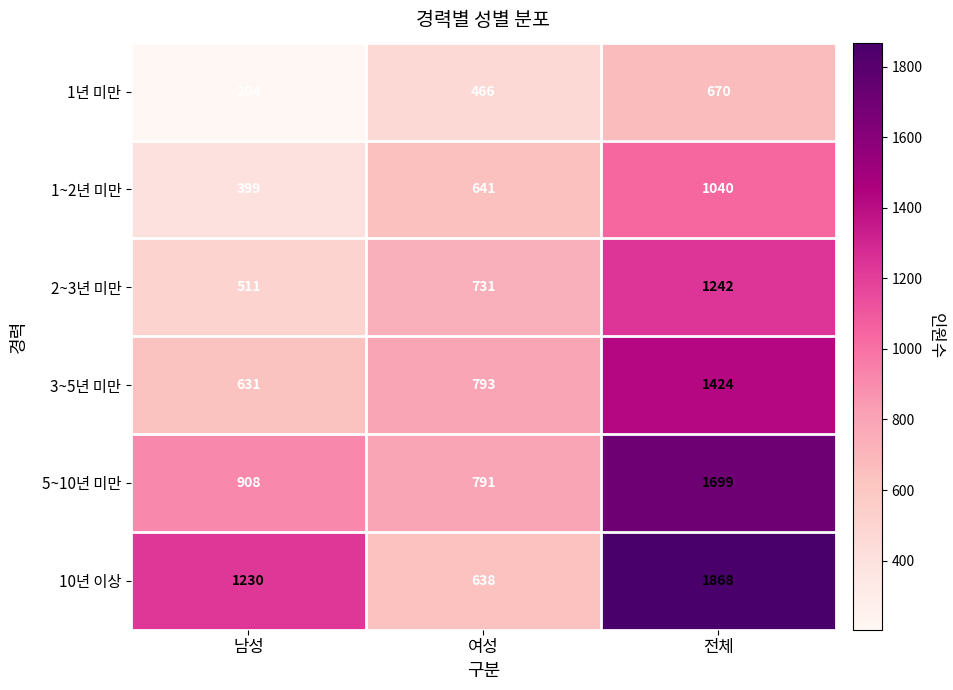

How many series are shown in this chart?

6